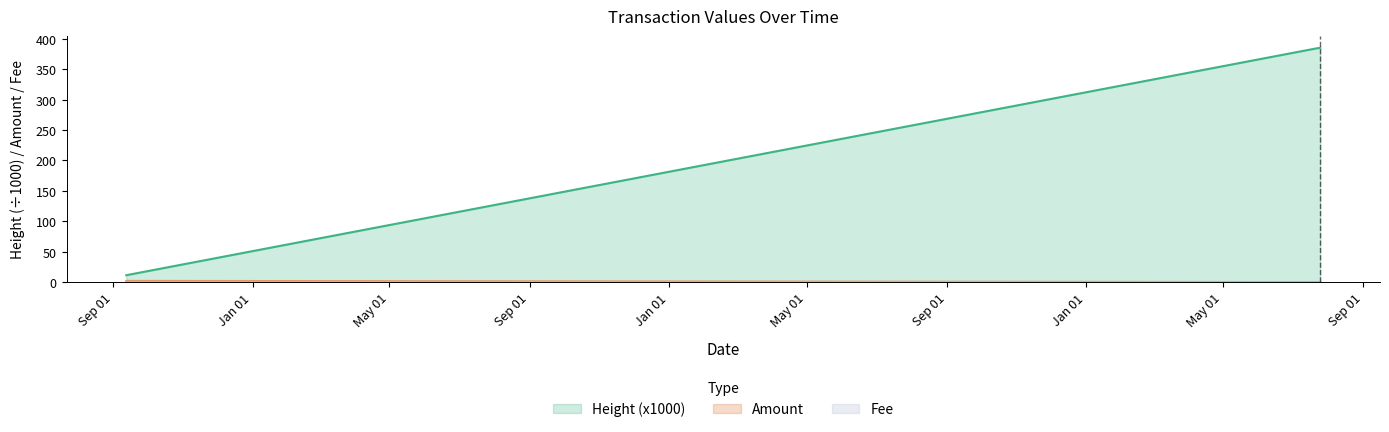

True or false: Amount and Height intersect in this chart.

False